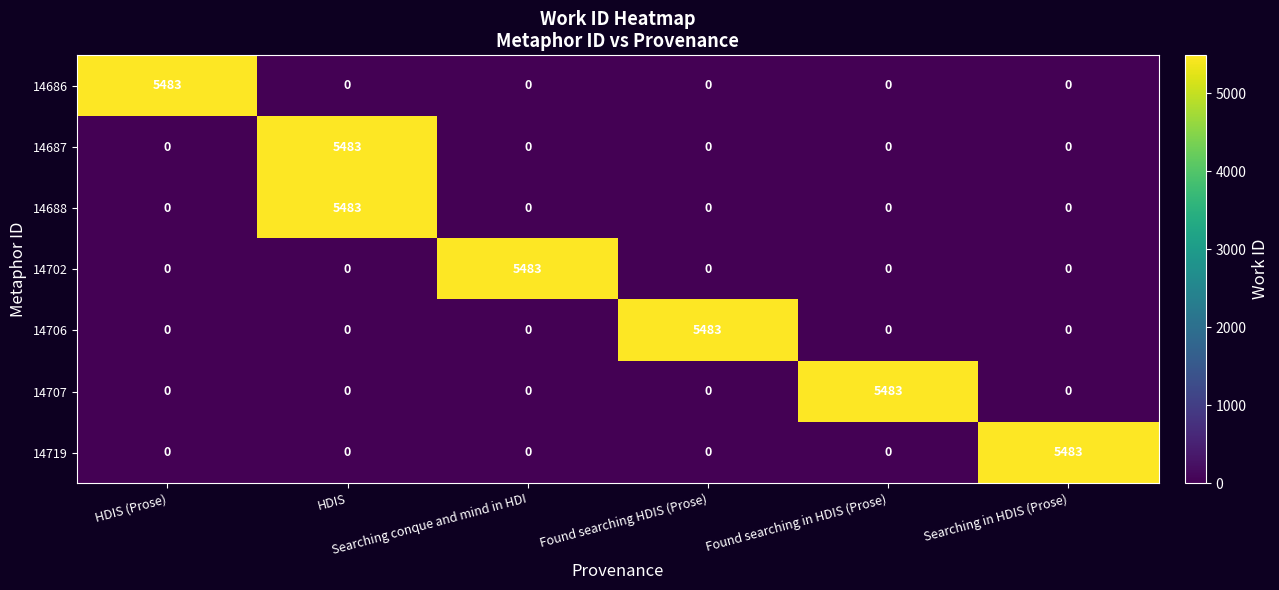

What is the difference between the maximum and second lowest values in the 14687 series?

5483